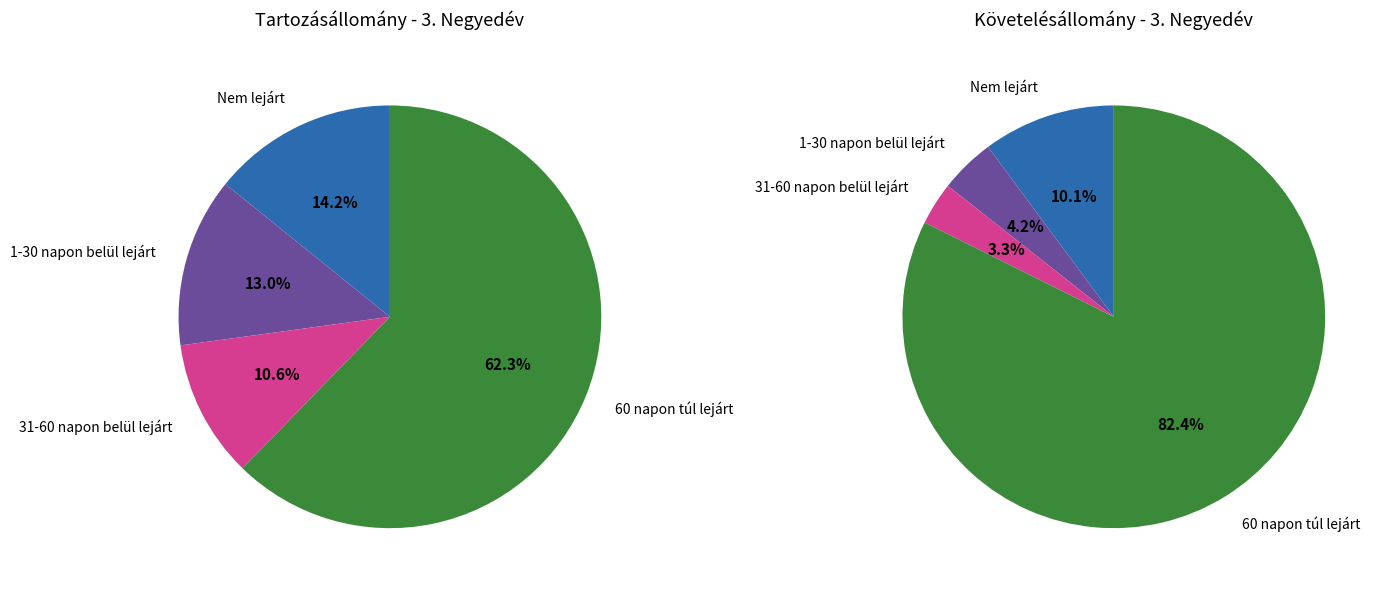

Is 60 napon túl lejárt the majority of the pie?

Yes